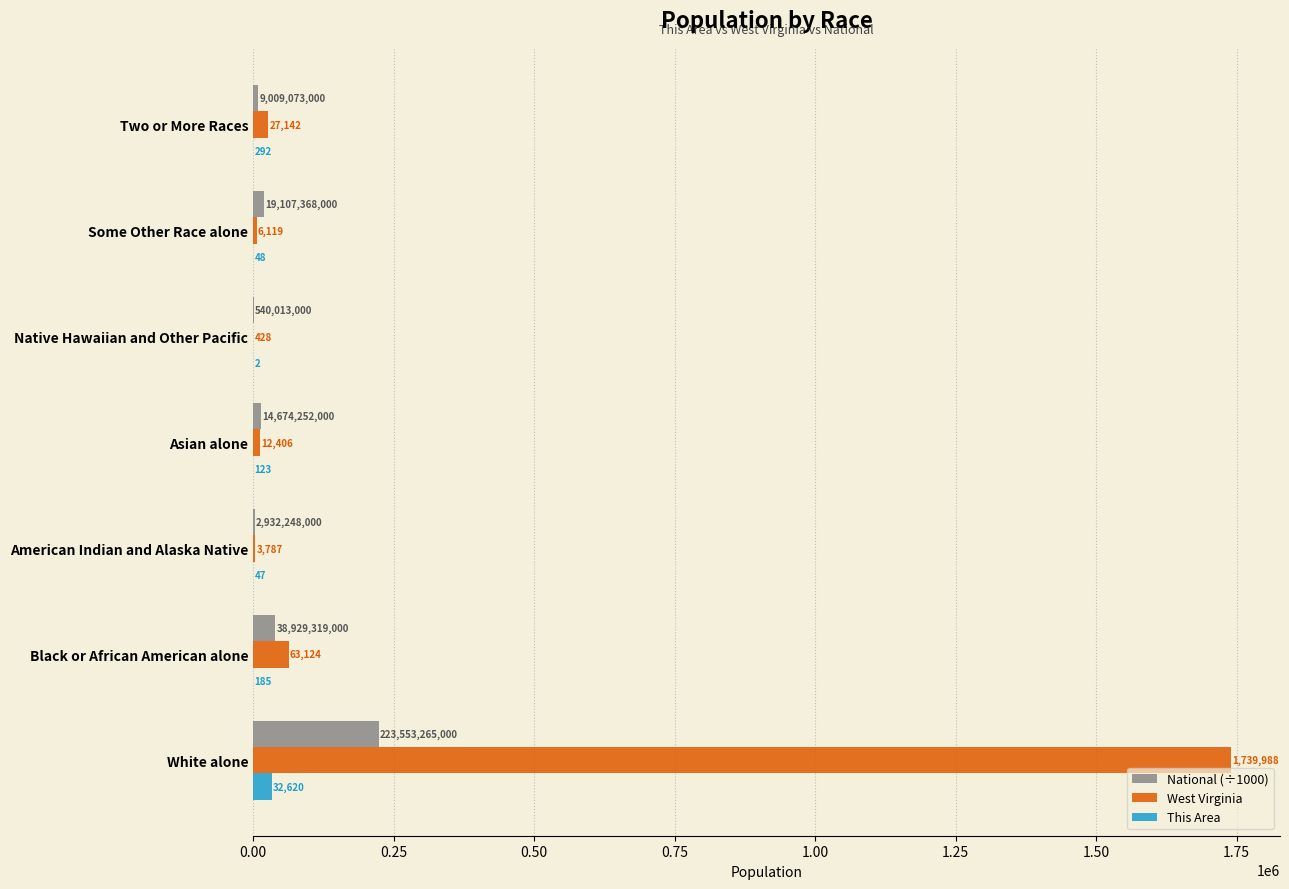

At which category is the sum across all series the highest?

White alone